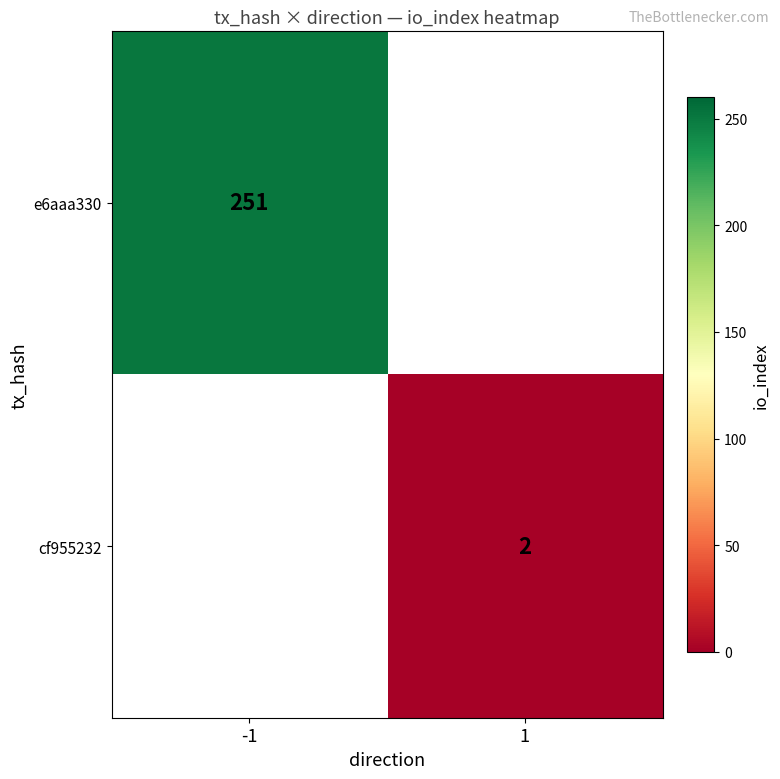

The cf955232 series shows 1 at 1. True or false?

False